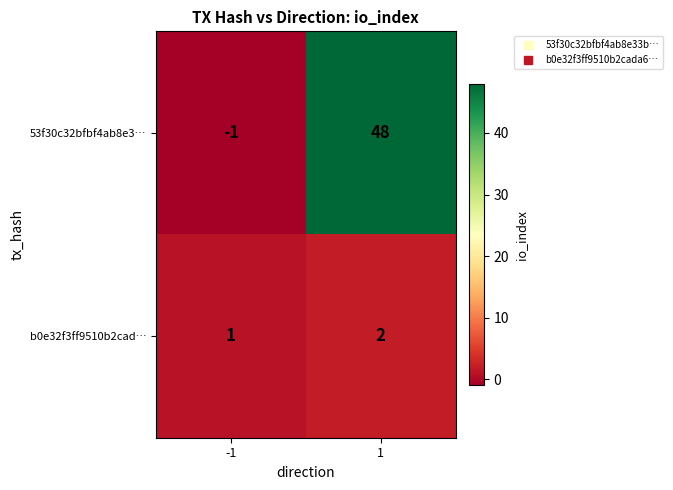

The value of 53f30c32bfbf4ab8e3… at -1 is -1. True or false?

True